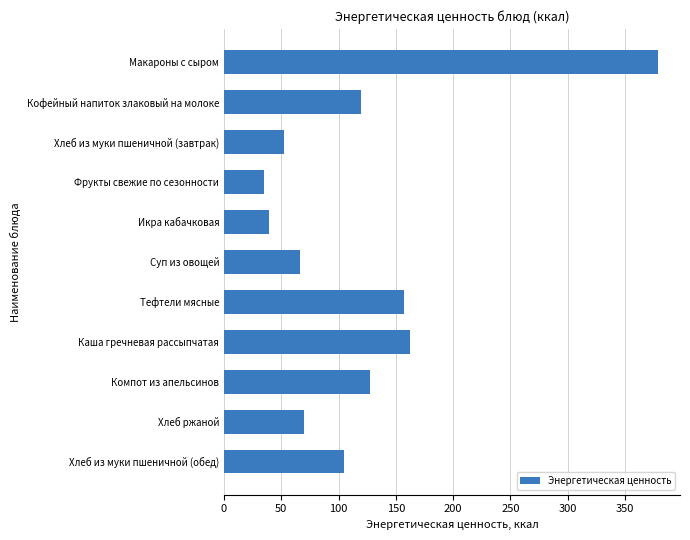

Which label corresponds to the smallest value in the chart?

Фрукты свежие по сезонности